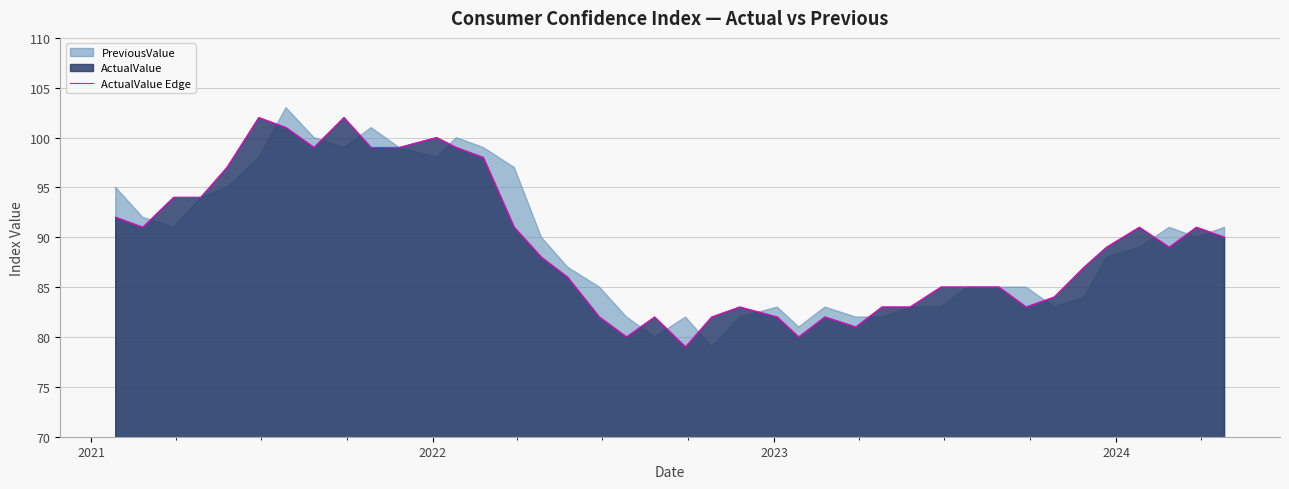

What is the difference between the maximum and second lowest values?

22